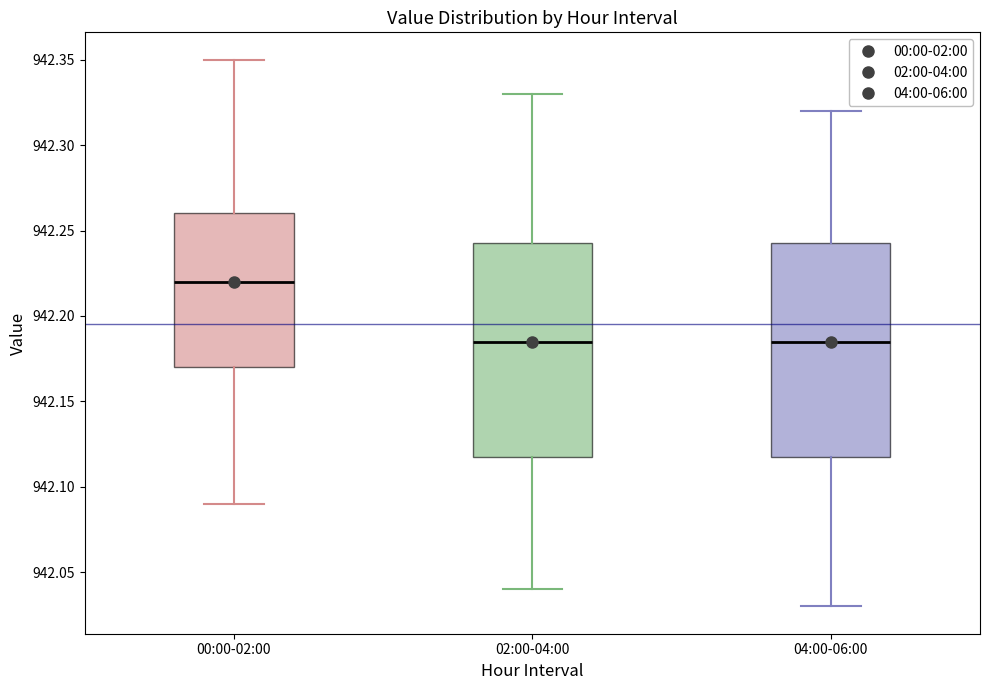

Reading left to right, transcribe this box plot: for each box, give where its median line is, the range the box spans, and where its two whiskers end, as read against the y-axis. The values are not printed on the chart, so give them approximately, as read against the axis.

00:00-02:00: median 942.220, box 942.170 to 942.260, whiskers 942.090 to 942.350
02:00-04:00: median 942.185, box 942.120 to 942.245, whiskers 942.040 to 942.330
04:00-06:00: median 942.185, box 942.120 to 942.245, whiskers 942.030 to 942.320